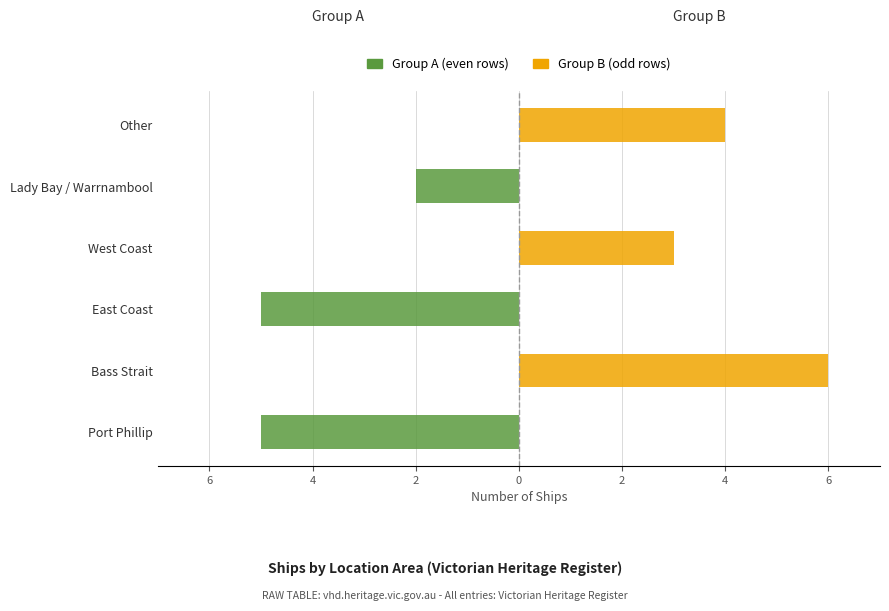

What is the difference between the maximum and second lowest values in the Victorian Heritage Register (A) series?

5